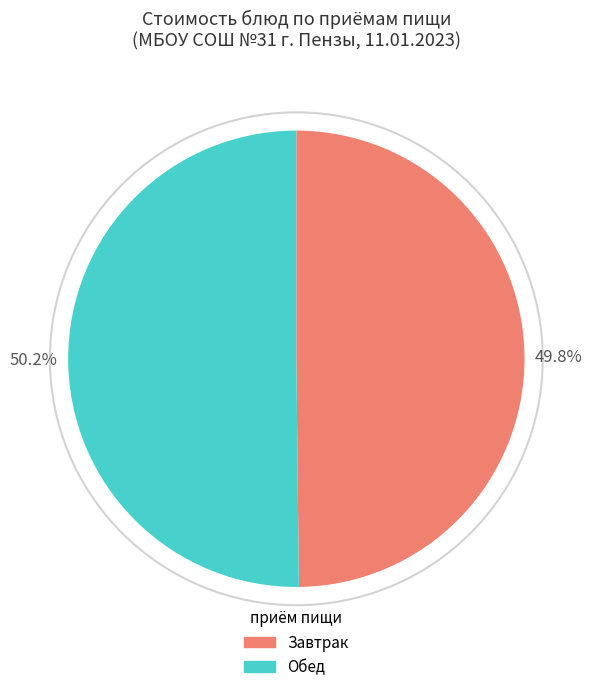

Does any single category account for the majority?

Yes